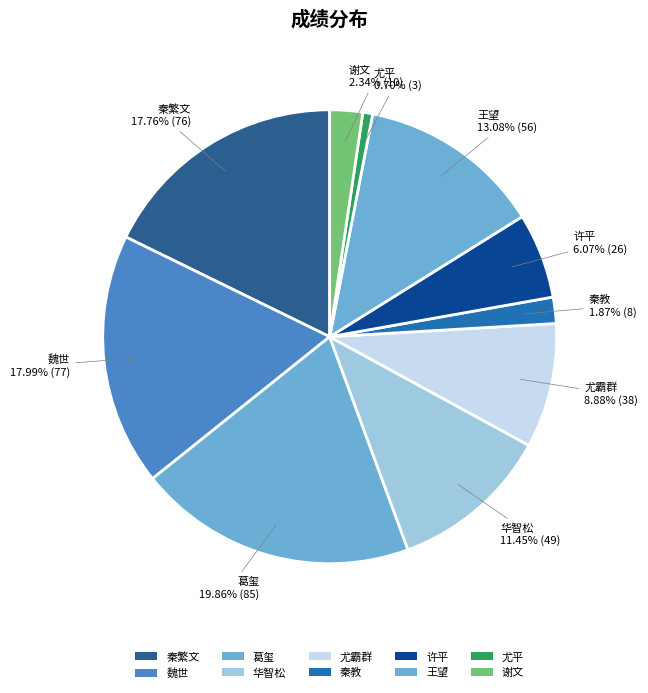

Does any single category account for the majority?

No